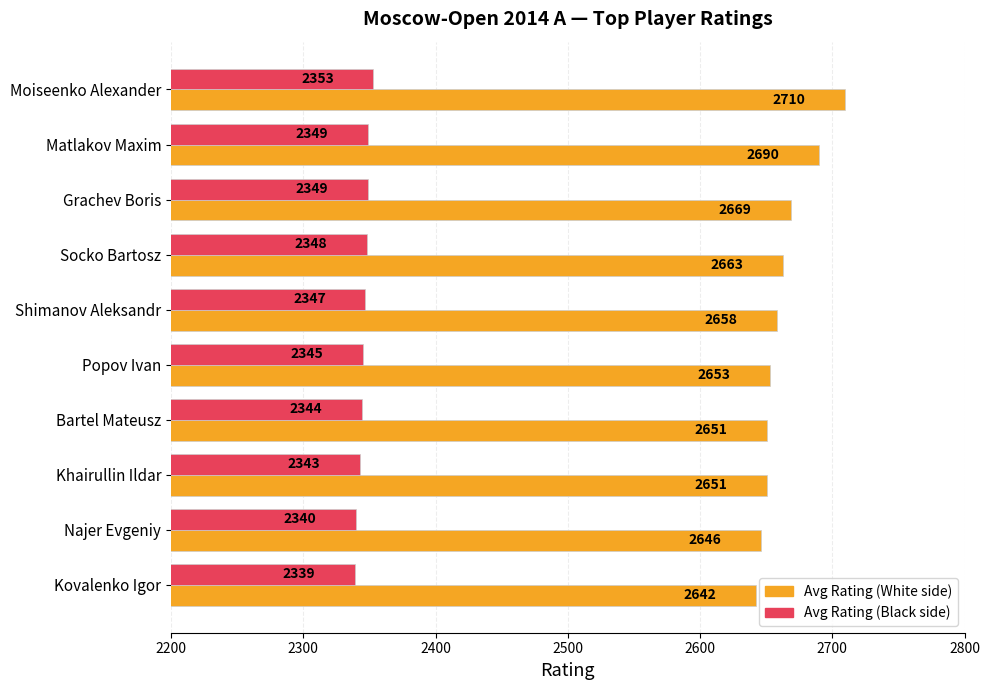

List the series in order of their overall mean, lowest first.

Avg Rating (Black side), Avg Rating (White side)